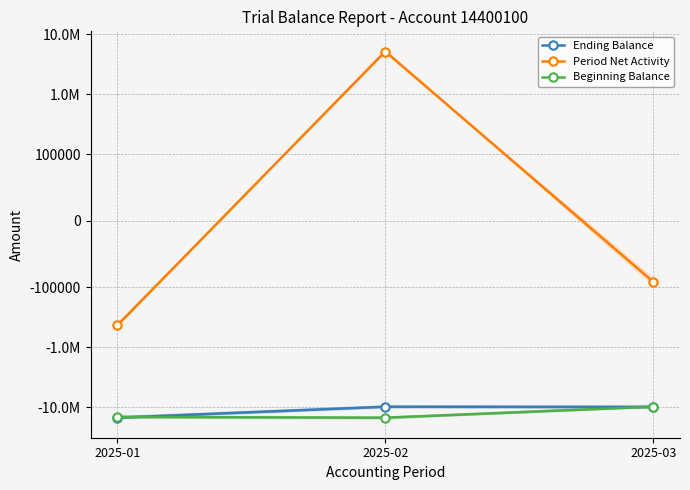

What is the value of the Beginning Balance point at the 1st from the left?

-14557120